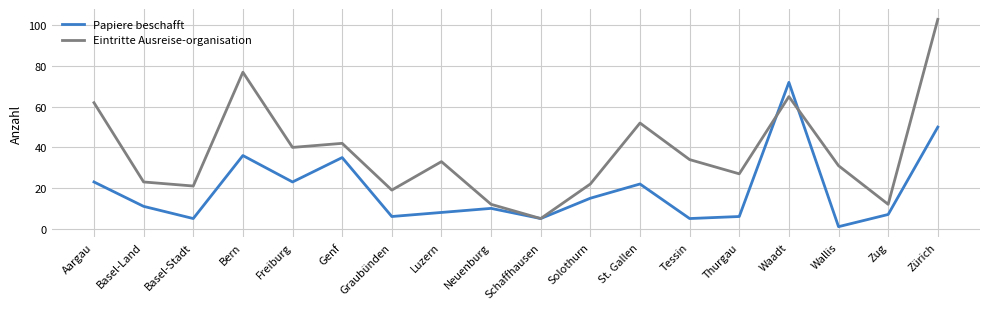

Which series has the widest spread of values?

Eintritte Ausreise-organisation